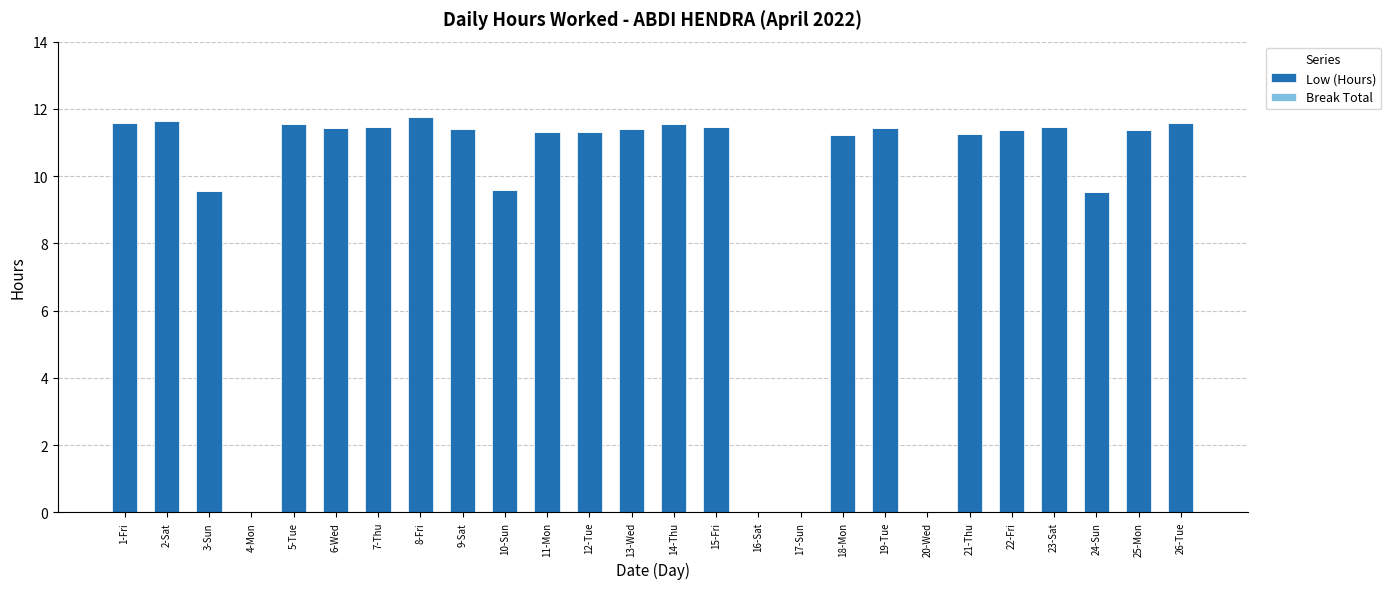

What is the greatest value displayed?

11.8